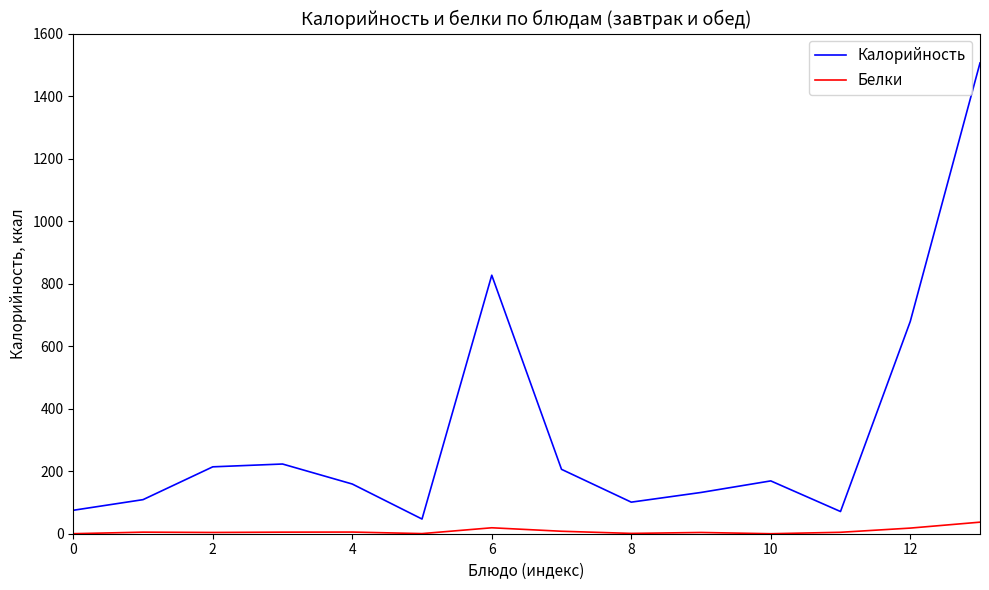

Which series has the largest range (max minus min)?

Калорийность